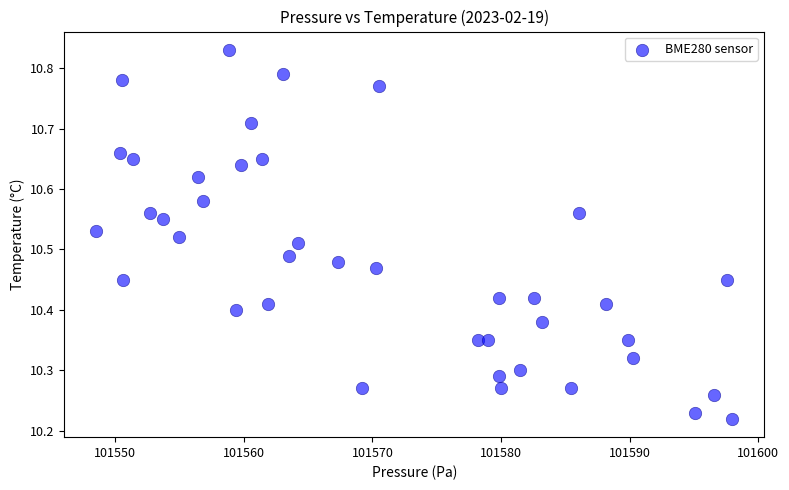

What is the range of X values (max minus min)?

49.4